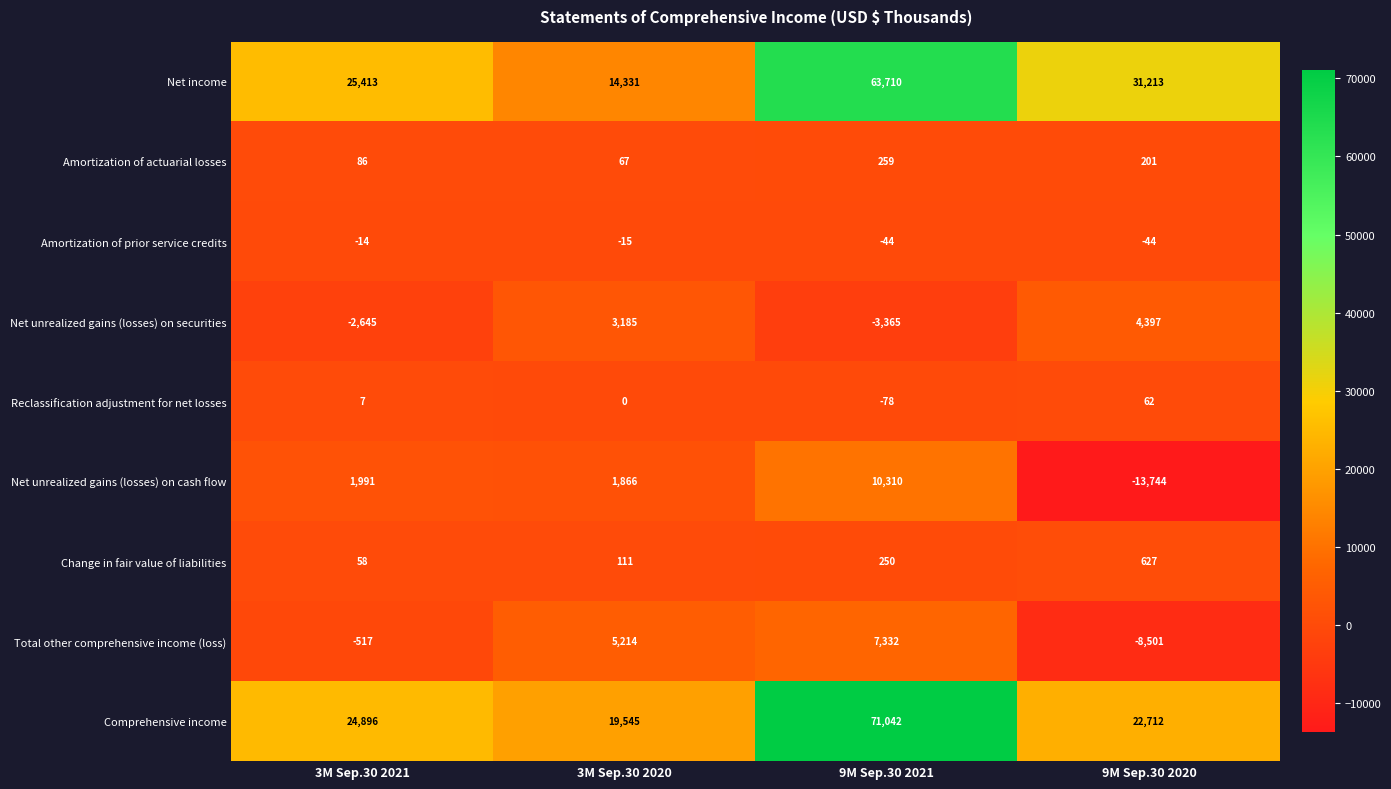

What is the difference between the highest and lowest values at 9M Sep.30 2020?

44957